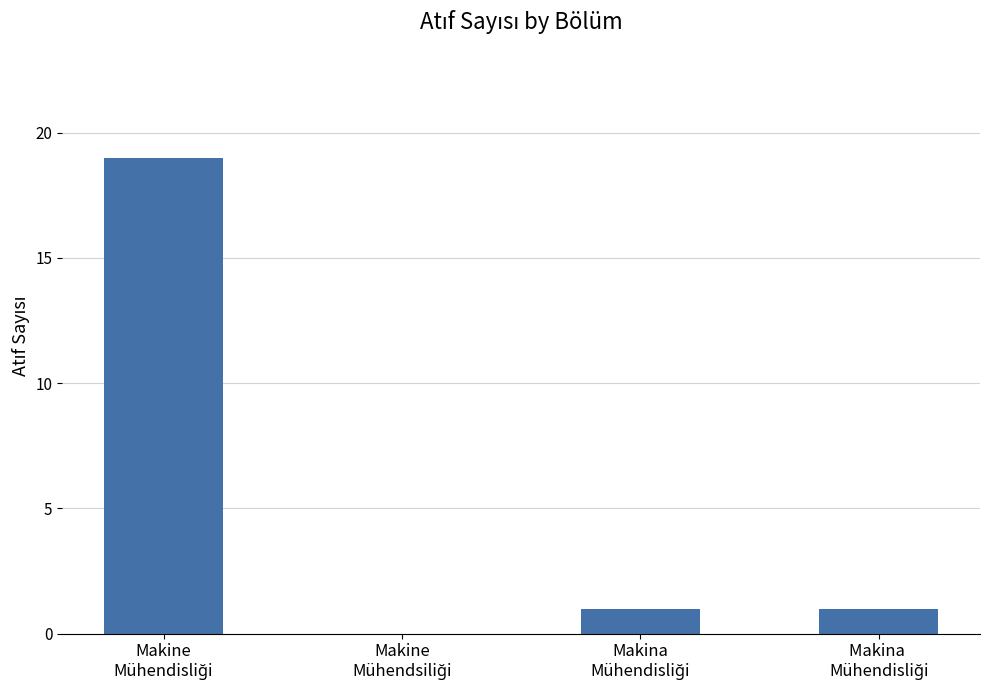

Reading left to right, list all the values displayed in this chart.

19	0	1	1